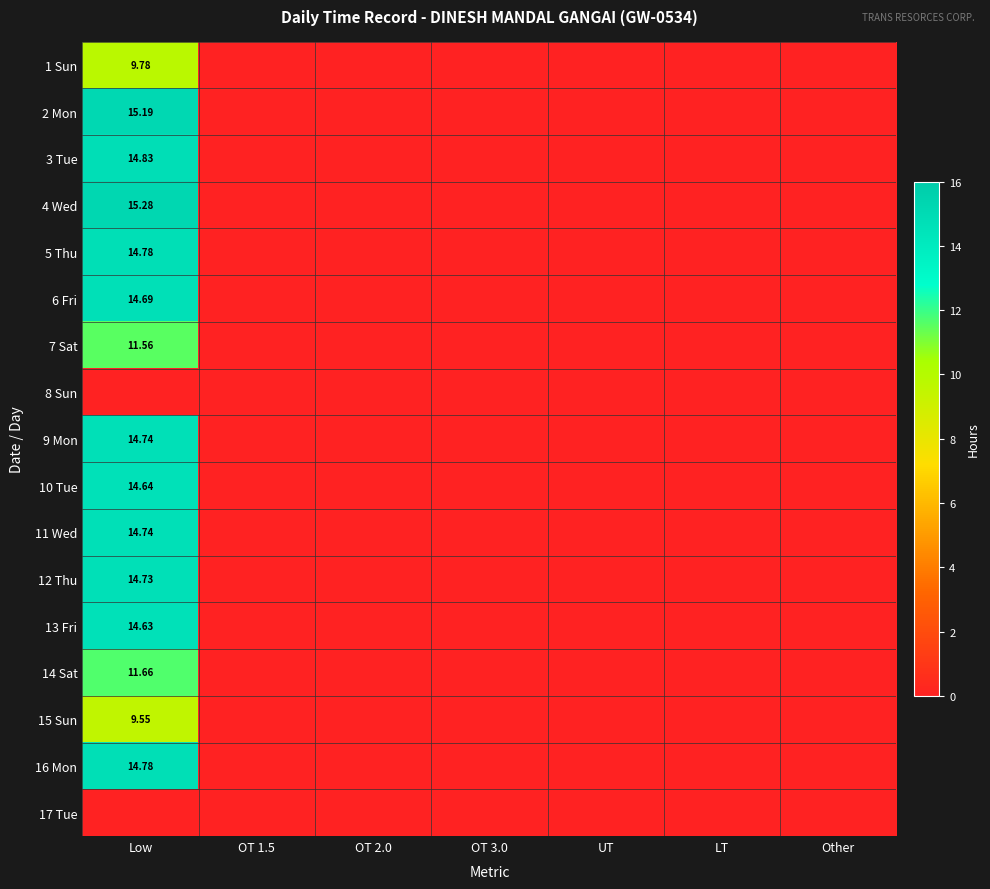

Read the 9 Mon value at Low.

14.7